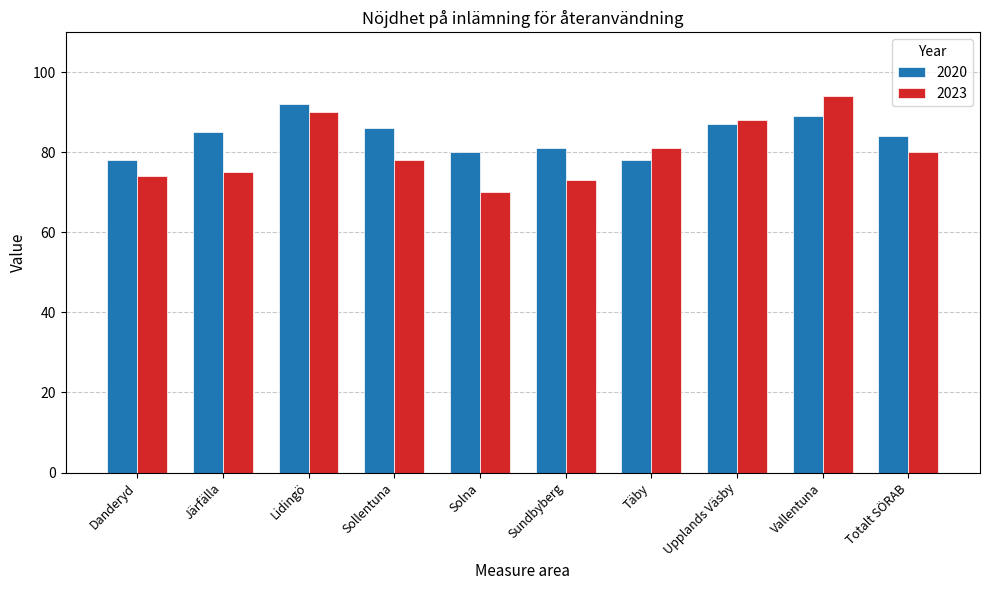

The value of 2020 at Totalt SÖRAB is 135. True or false?

False